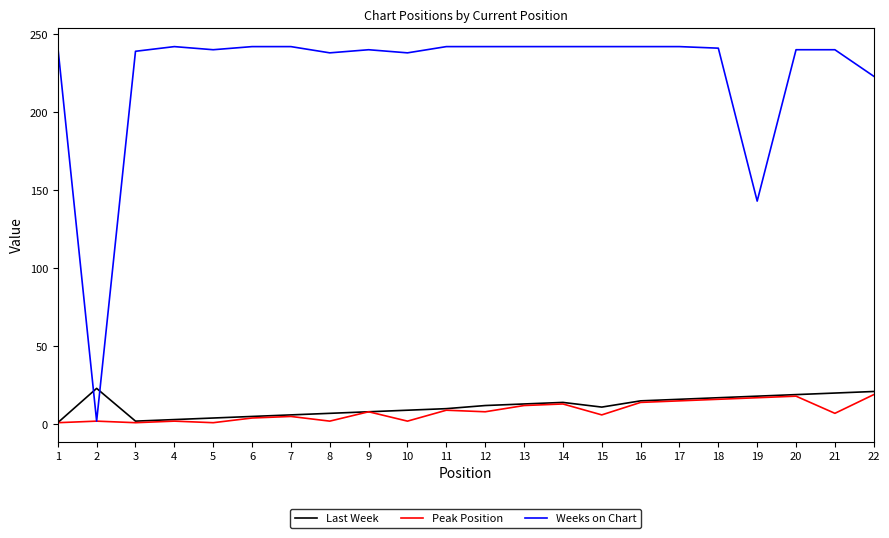

How many lines are shown in the chart?

3